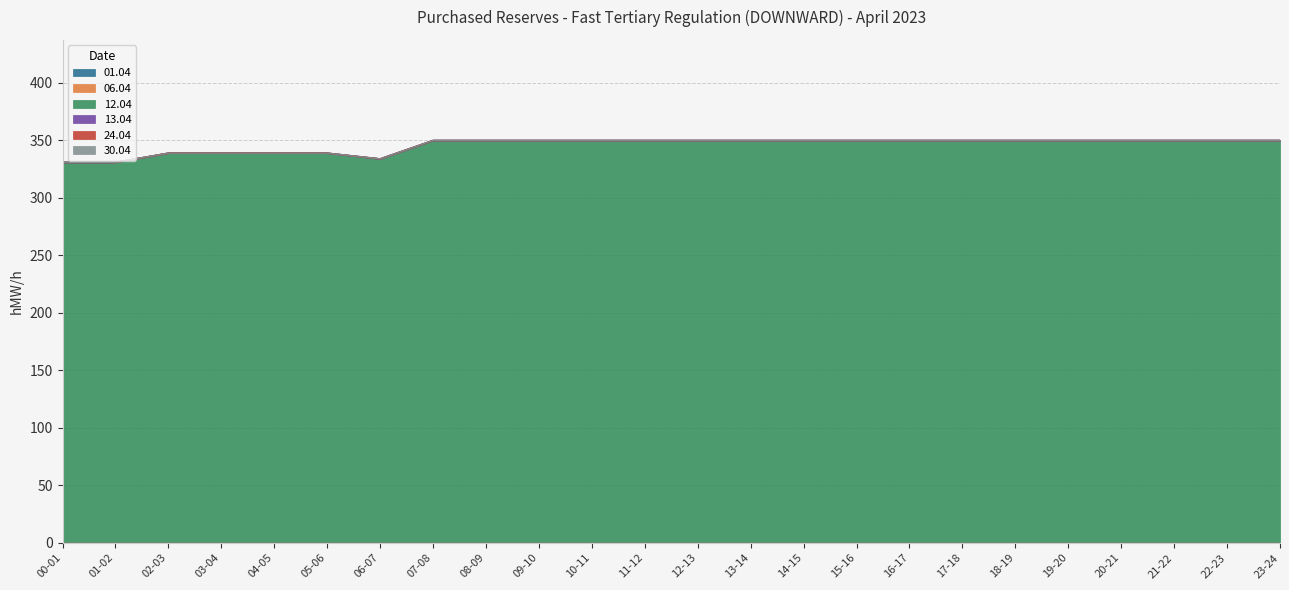

Where is 06.04 nearest to the value 0?

00-01